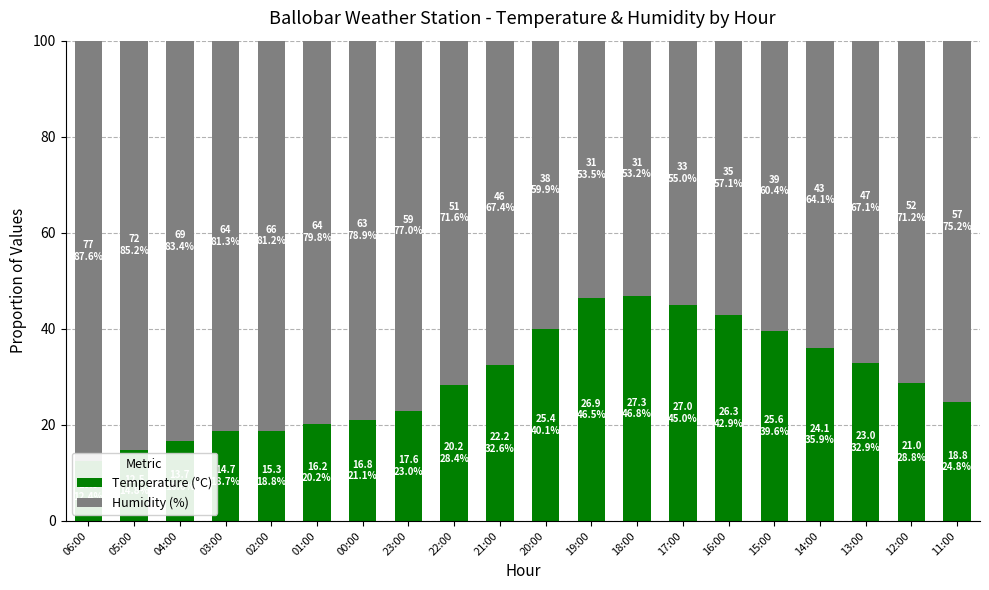

What is the label of the 11th bar from the left?

20:00